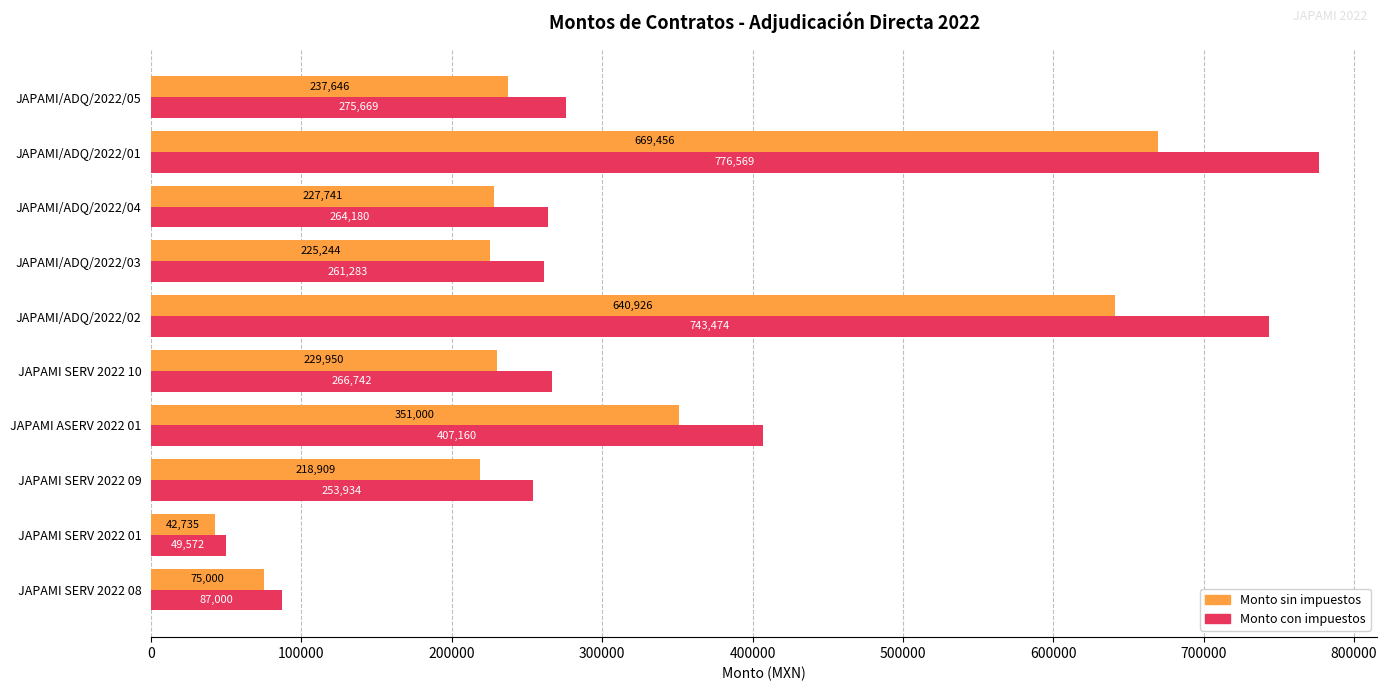

List the labels in order of Monto sin impuestos value, largest first.

JAPAMI/ADQ/2022/01, JAPAMI/ADQ/2022/02, JAPAMI ASERV 2022 01, JAPAMI/ADQ/2022/05, JAPAMI SERV 2022 10, JAPAMI/ADQ/2022/04, JAPAMI/ADQ/2022/03, JAPAMI SERV 2022 09, JAPAMI SERV 2022 08, JAPAMI SERV 2022 01